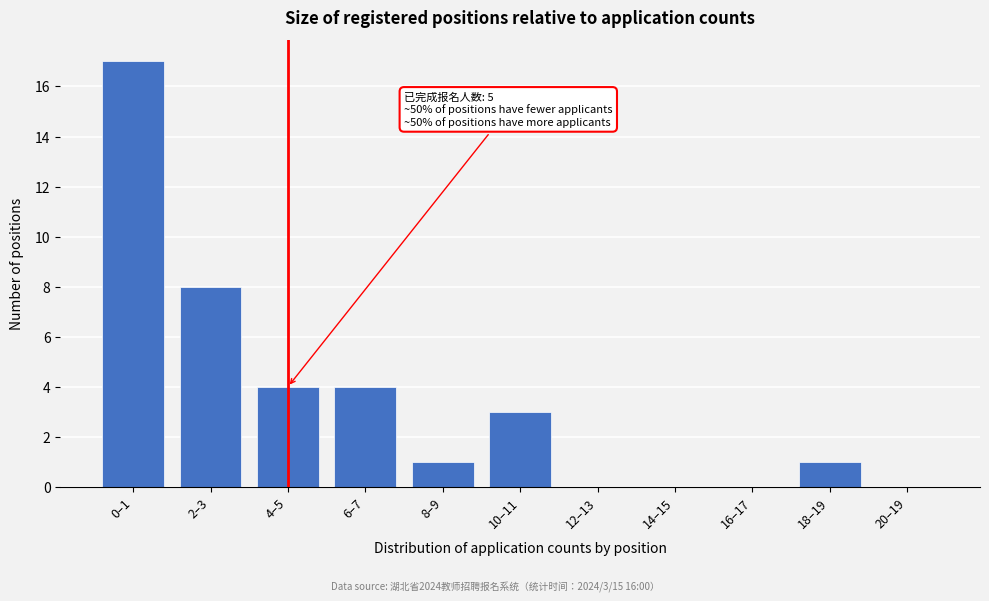

Reading left to right, extract all data points from this chart.

0–1=17	2–3=8	4–5=4	6–7=4	8–9=1	10–11=3	12–13=0	14–15=0	16–17=0	18–19=1	20–19=0